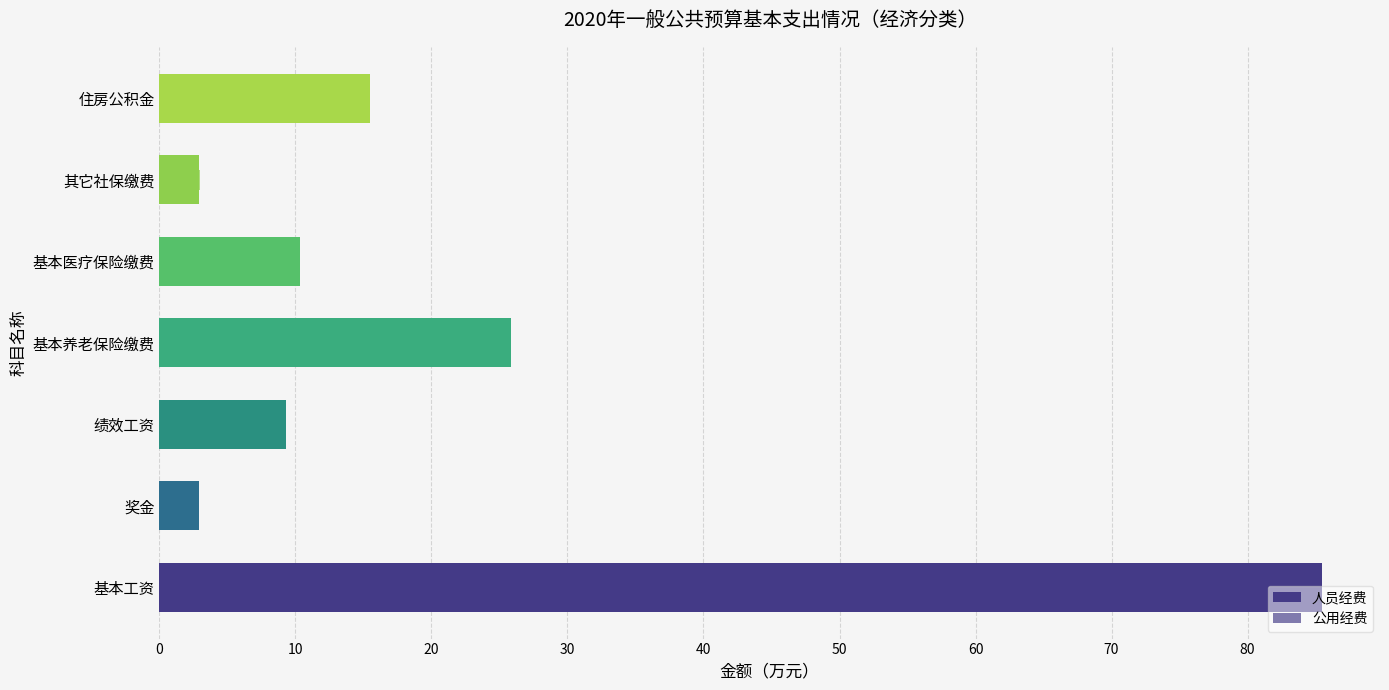

How many data points in 人员经费 are less than 10?

3